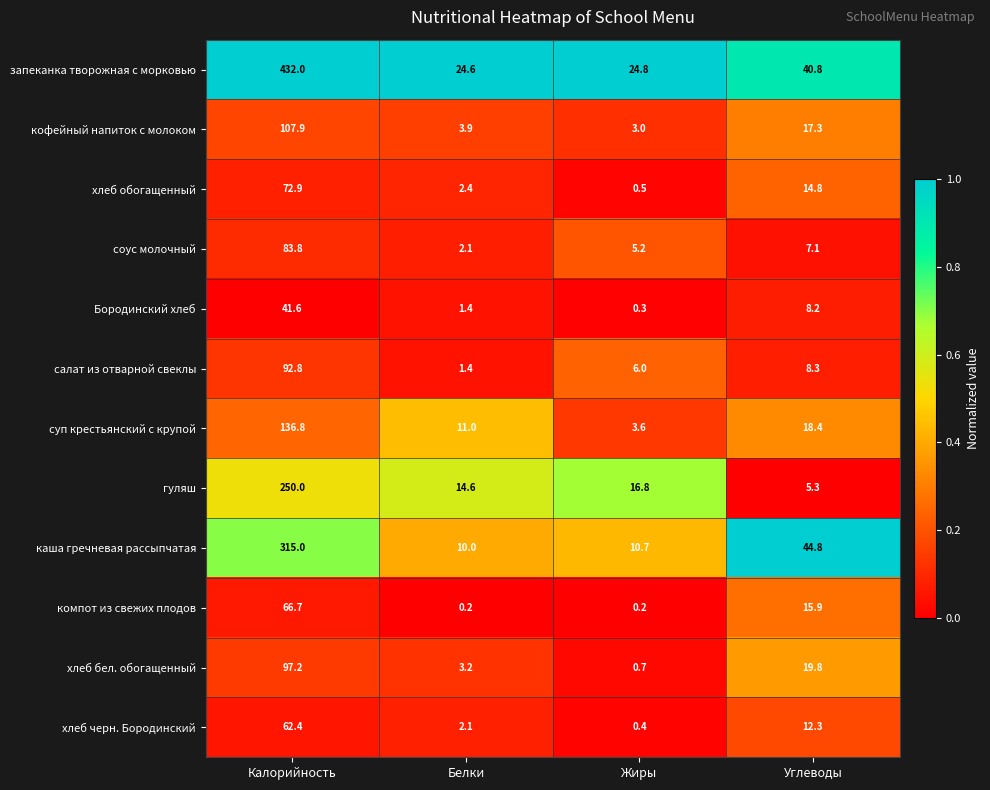

At which category is the sum across all series the highest?

Калорийность